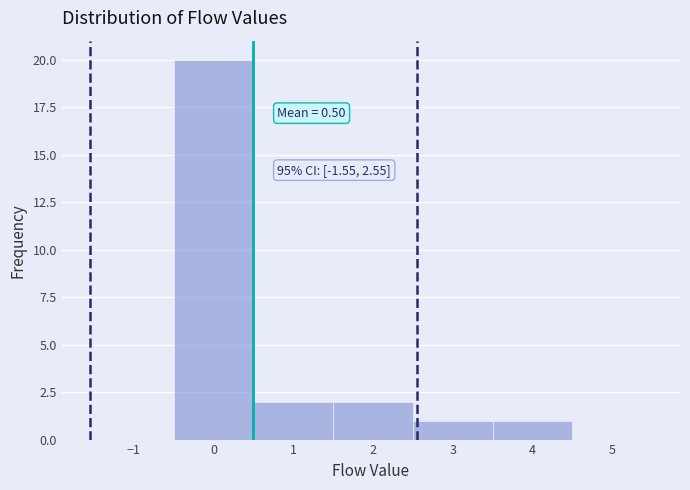

Which range on the x-axis has the tallest bar?

-0.5 to 0.5